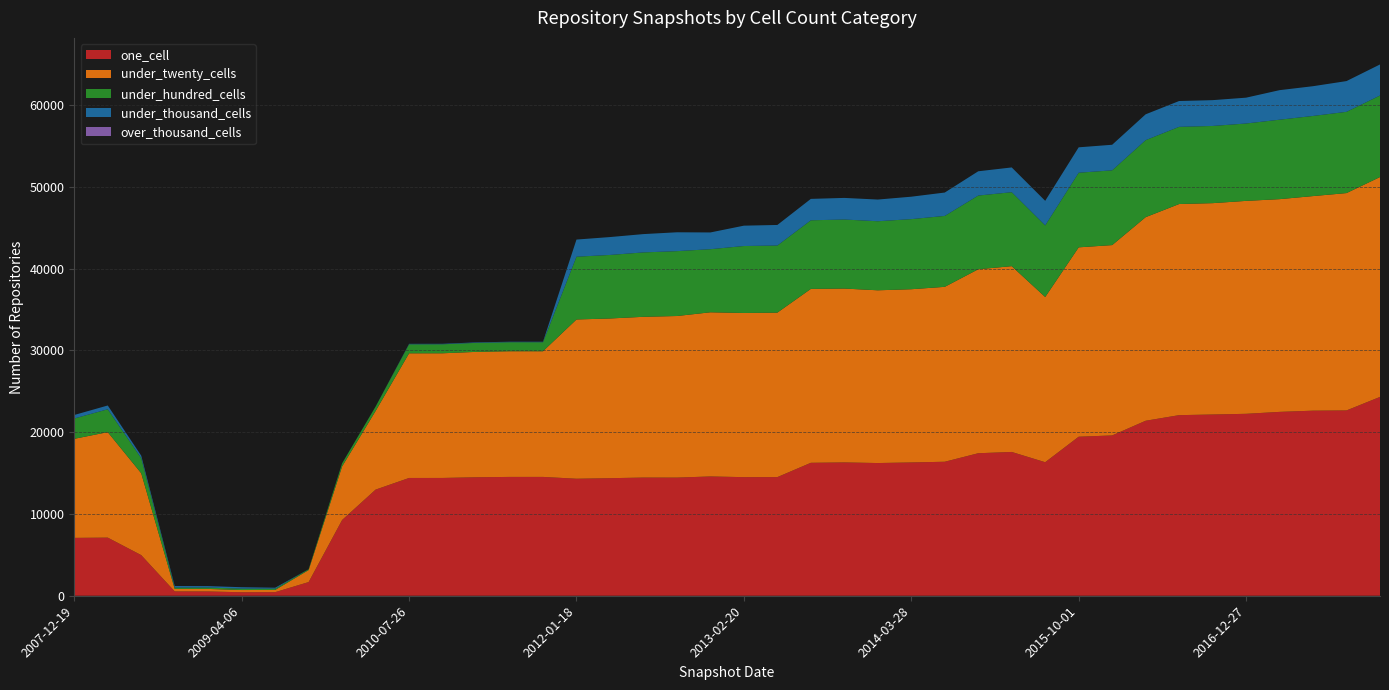

True or false: under_thousand_cells has a value of 1052 at 2015-01-19.

False